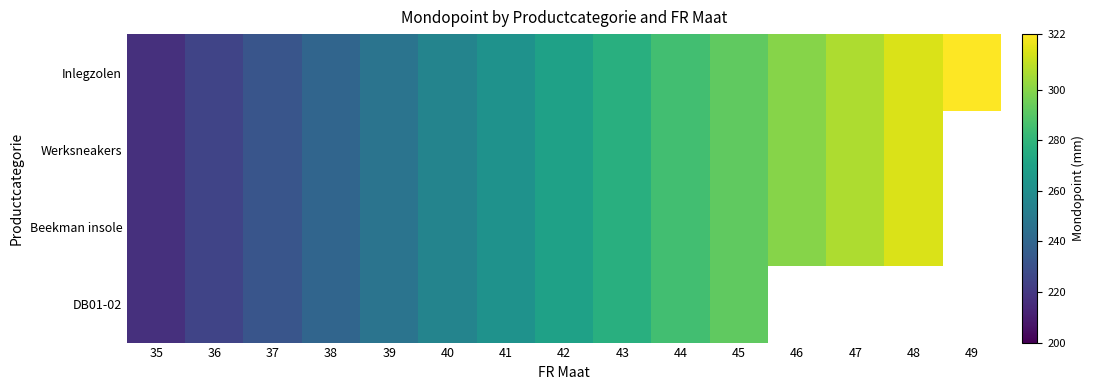

Which series has the widest spread of values?

Inlegzolen